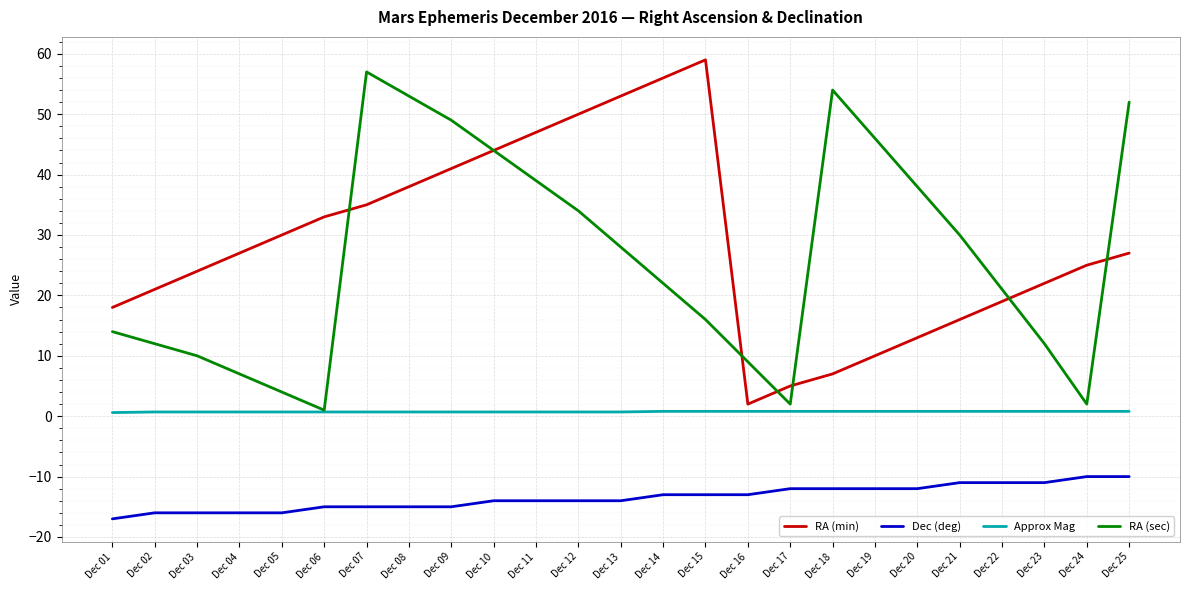

Which series ends up on top after the final intersection of RA (min) and RA (sec)?

RA (sec)